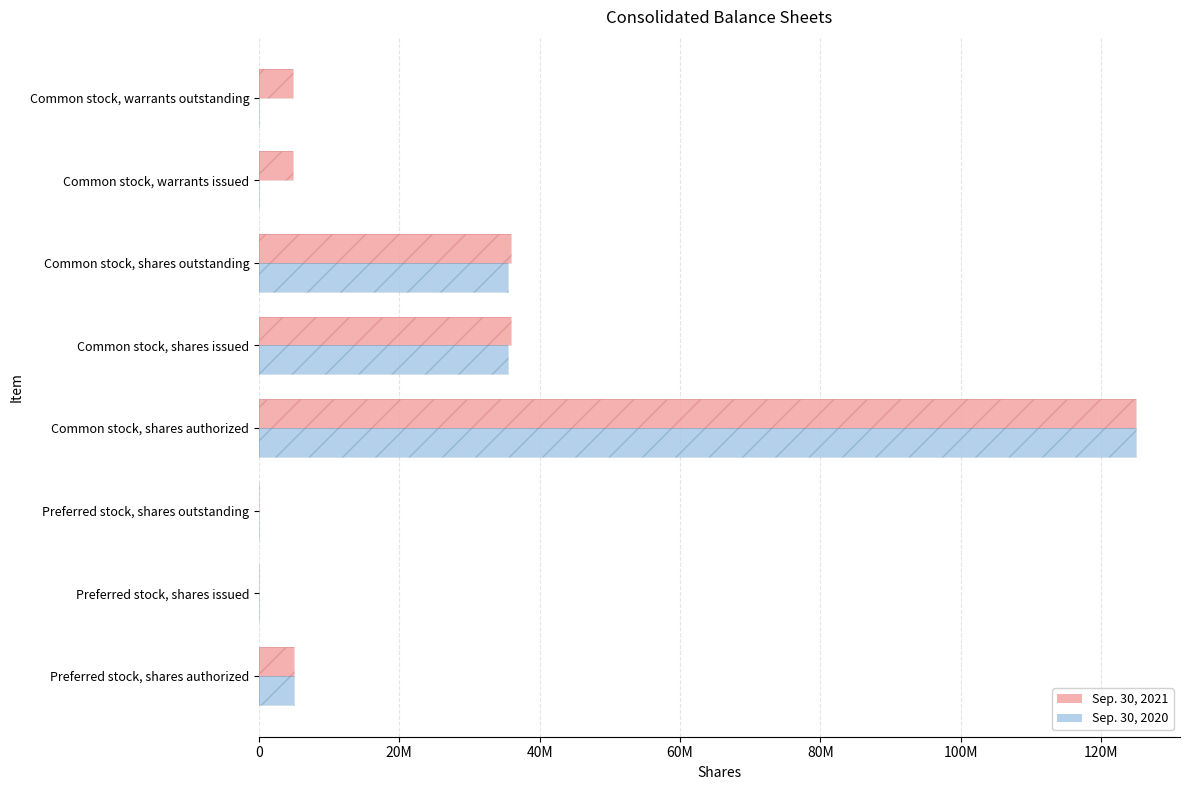

How many values in the Sep. 30, 2021 series exceed 5000000?

3